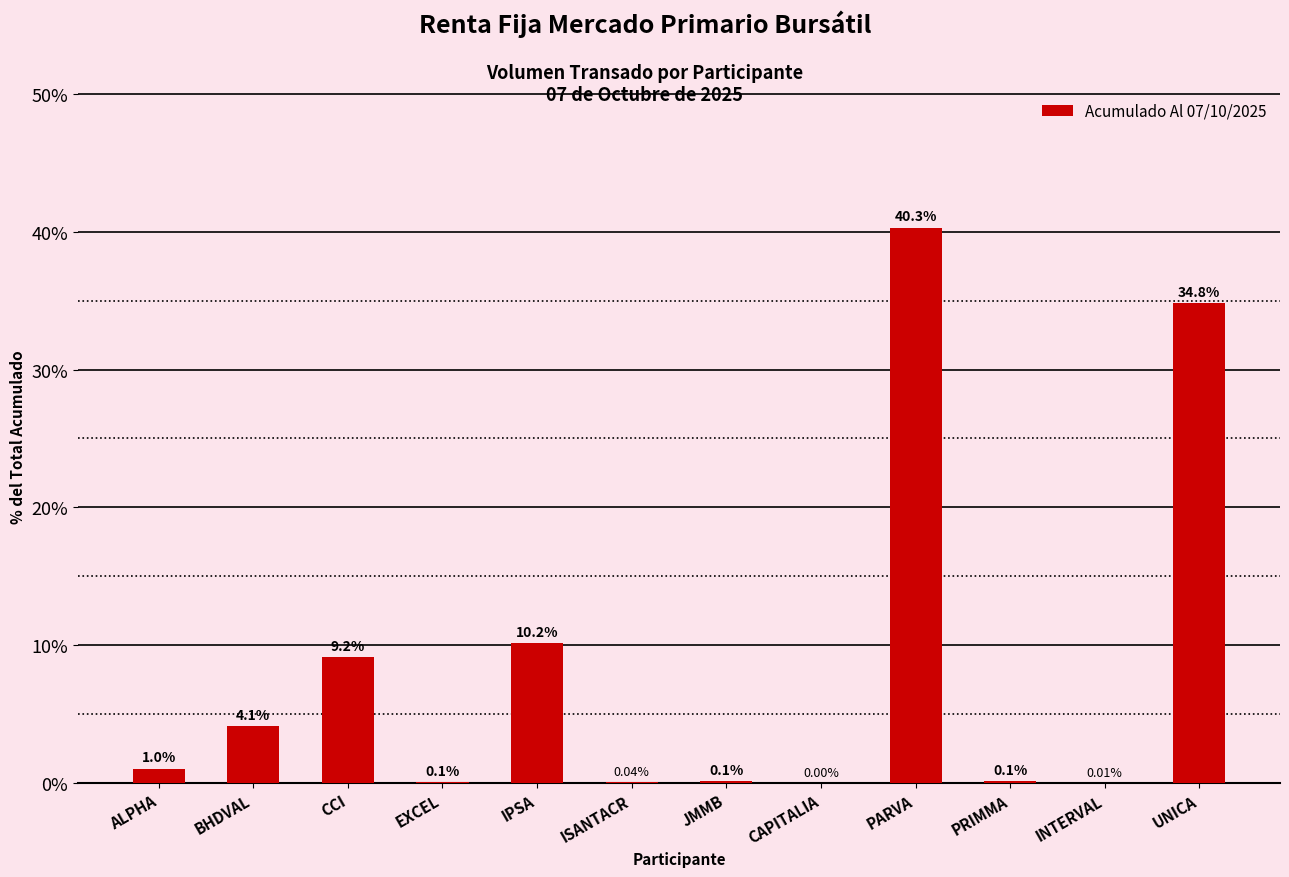

Where is the data nearest to the value 20?

IPSA